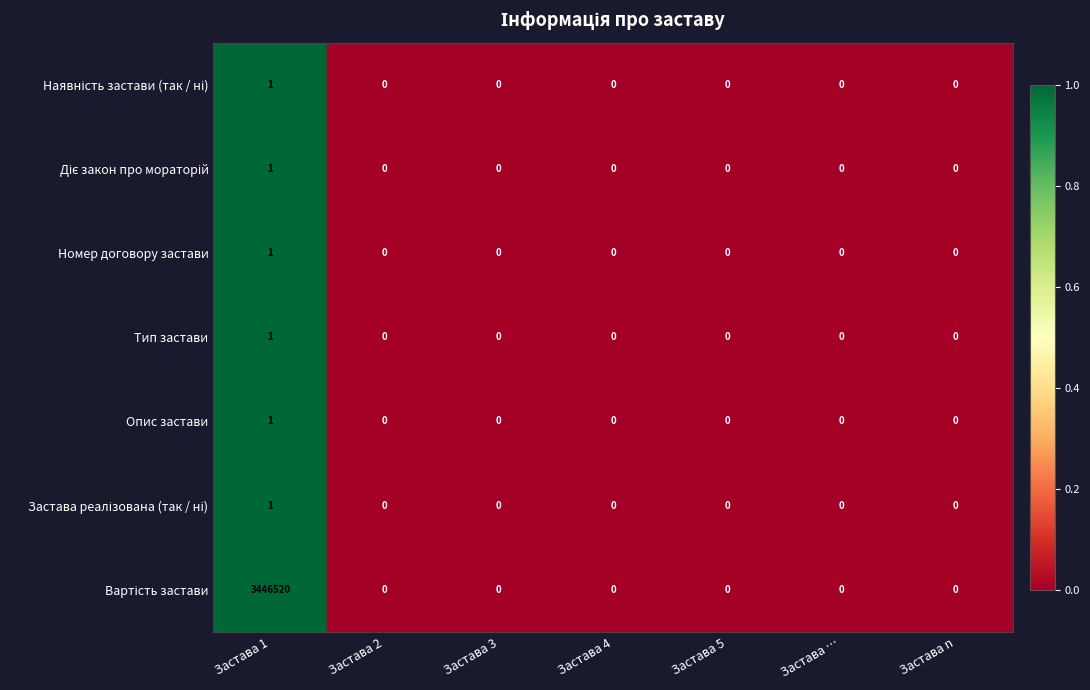

The Опис застави series shows -1 at Застава 3. True or false?

False